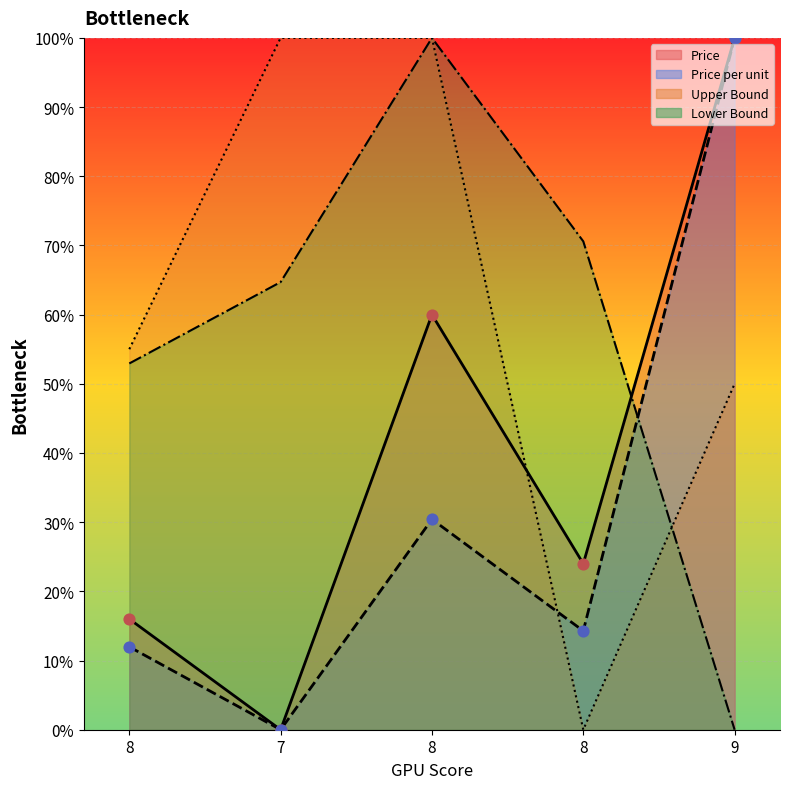

At how many categories does at least one series exceed 9?

5